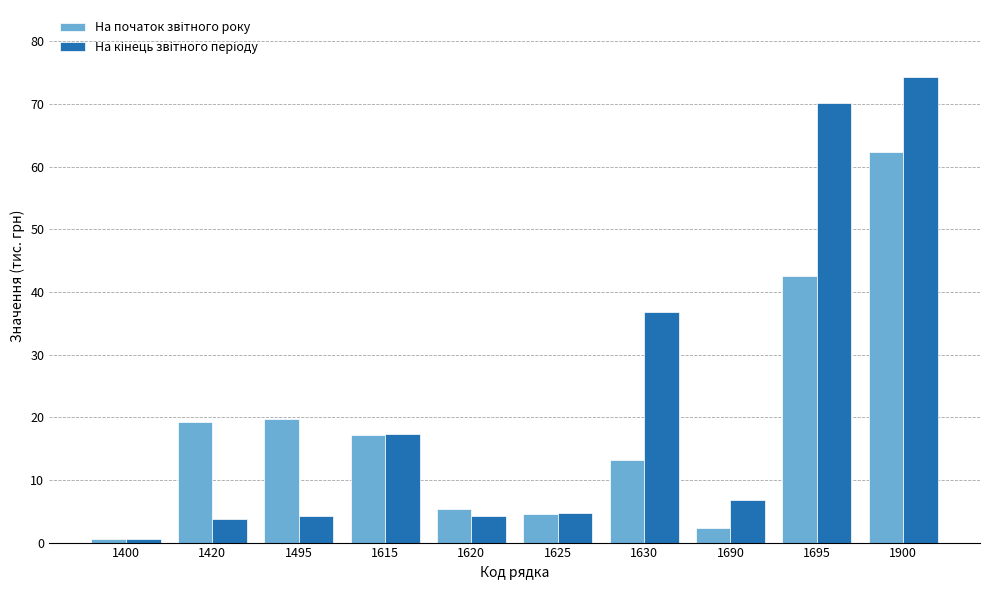

What is the total value across all series at 1615?

34.5